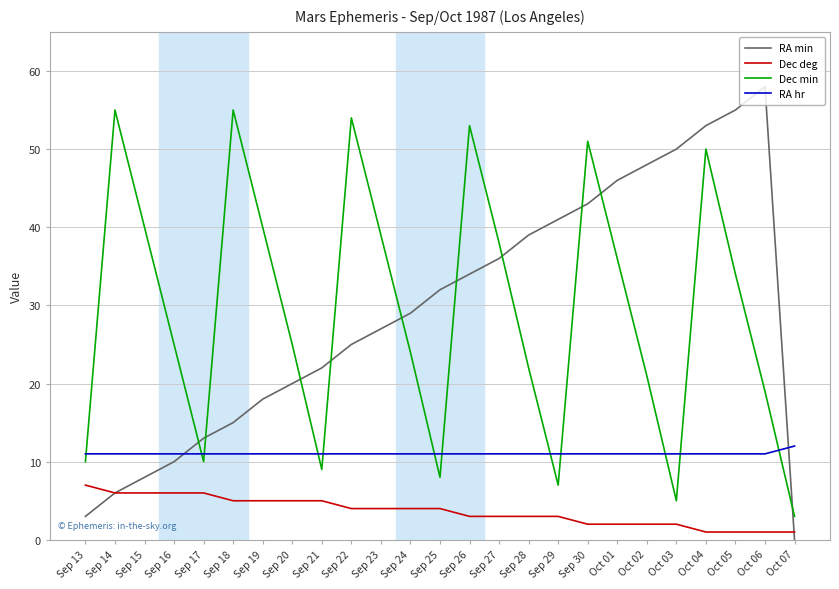

Which category has the highest value across all series?

Oct 06